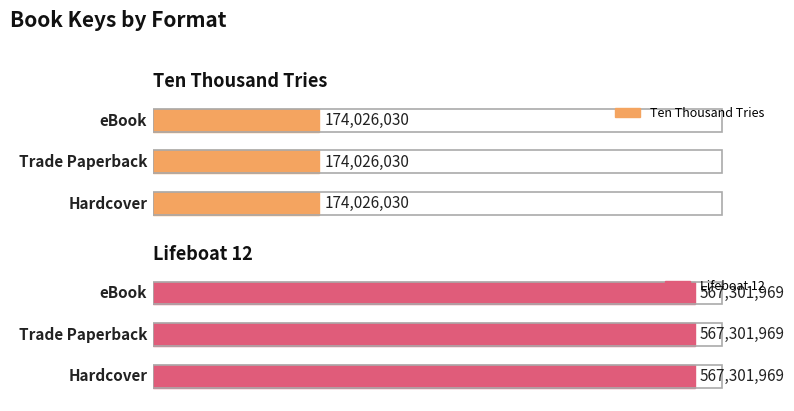

Is the value of Lifeboat 12 at Hardcover greater than the value of Ten Thousand Tries at eBook?

Yes